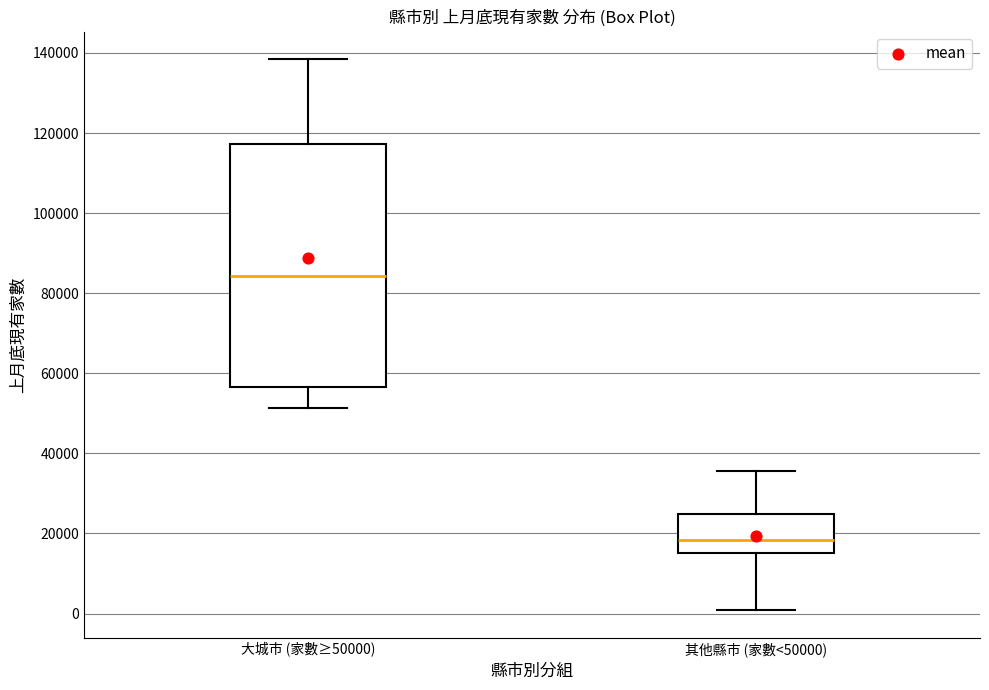

Reading left to right, transcribe this box plot: for each box, give where its median line is, the range the box spans, and where its two whiskers end, as read against the y-axis. The values are not printed on the chart, so give them approximately, as read against the axis.

大城市 (家數≥50000): median 84000, box 56000 to 118000, whiskers 52000 to 138000
其他縣市 (家數<50000): median 18000, box 16000 to 24000, whiskers 0 to 36000